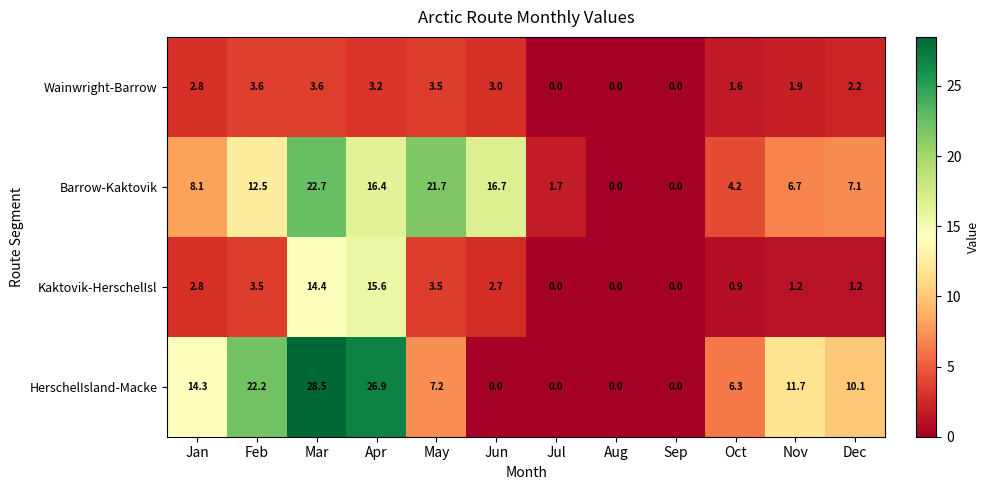

Which category has the highest value across all series?

Mar